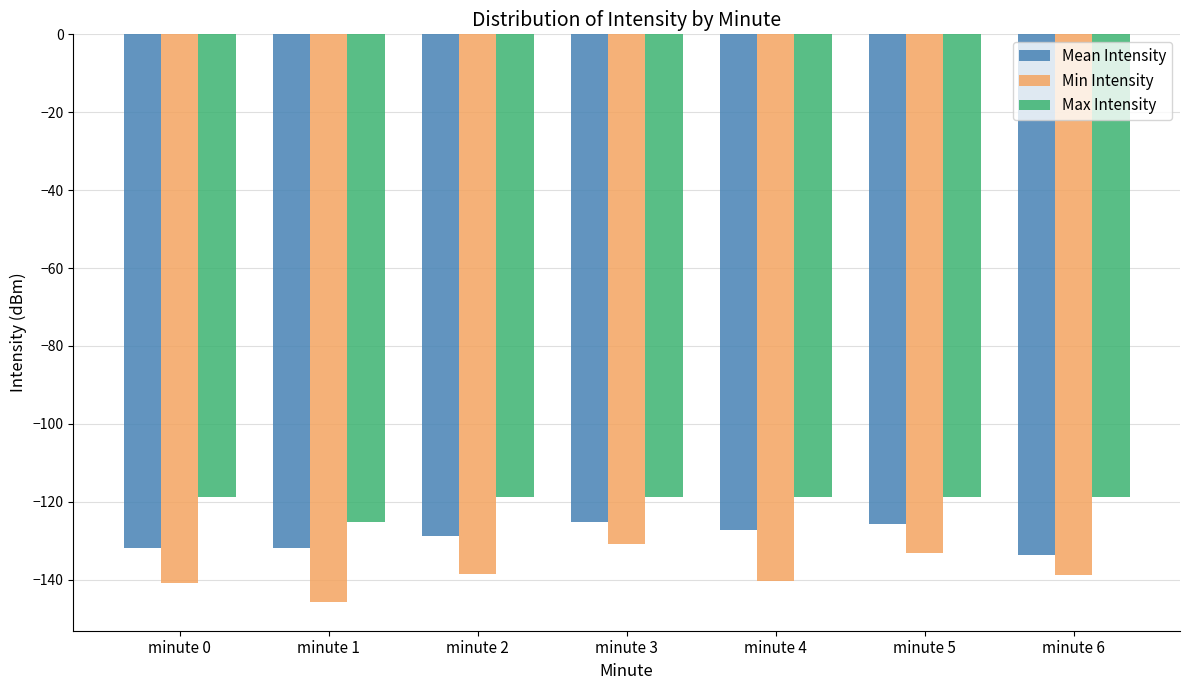

Rank the series at minute 5 from lowest to highest value.

Min Intensity, Mean Intensity, Max Intensity